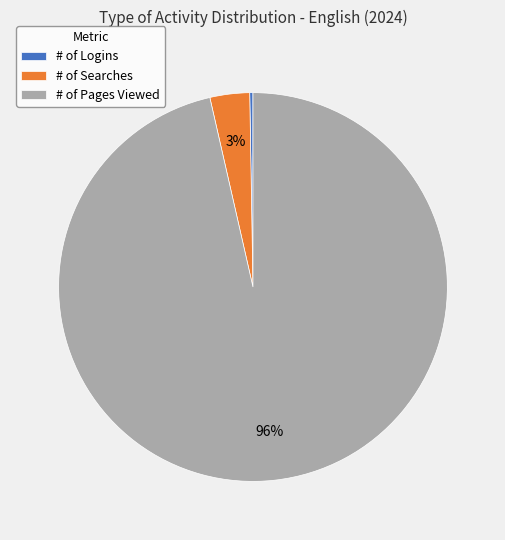

Which category accounts for the majority?

# of Pages Viewed